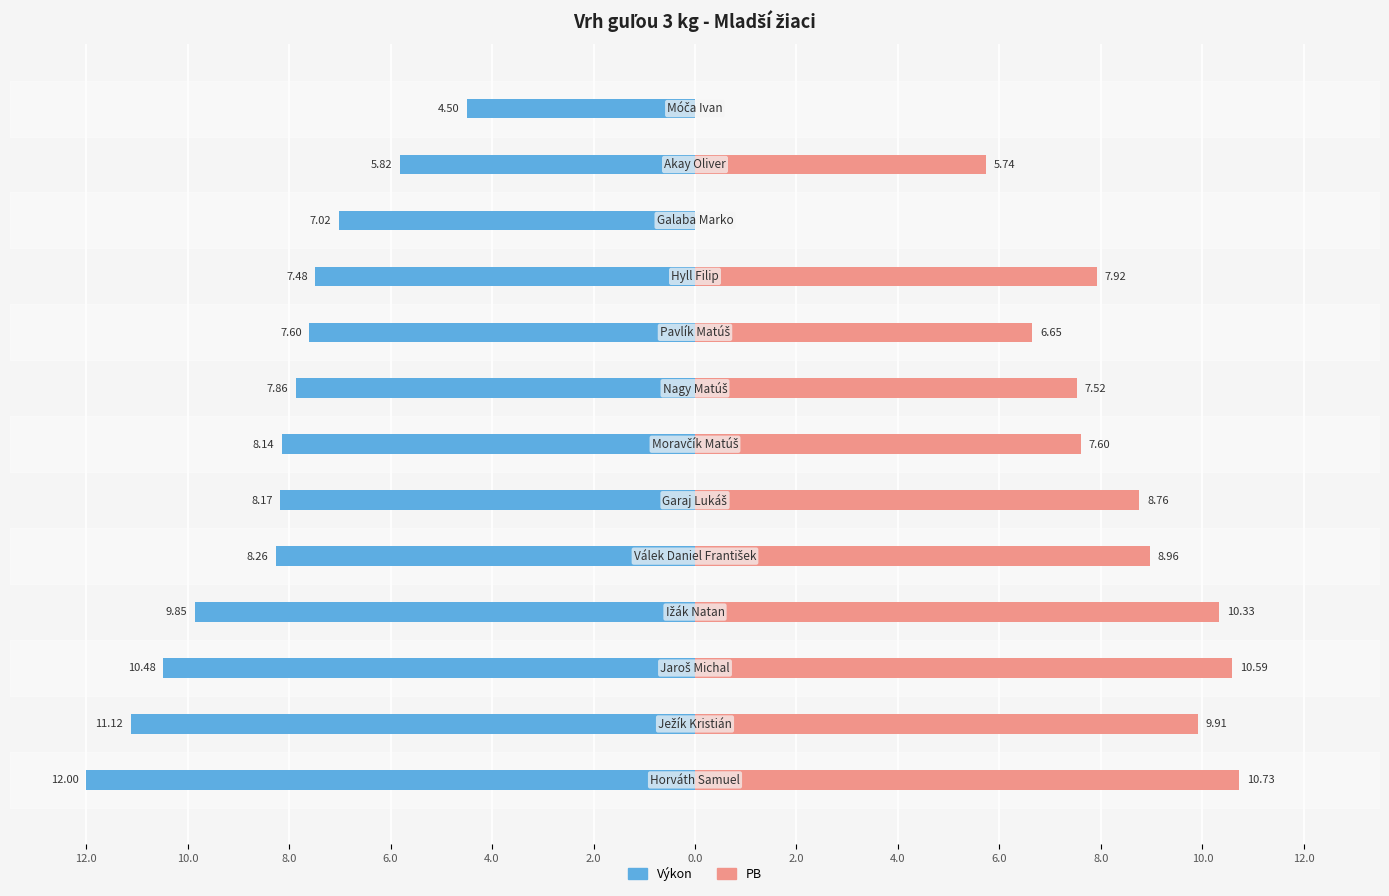

Is the value of PB at 10.0 greater than the value of Výkon at 6.0?

Yes